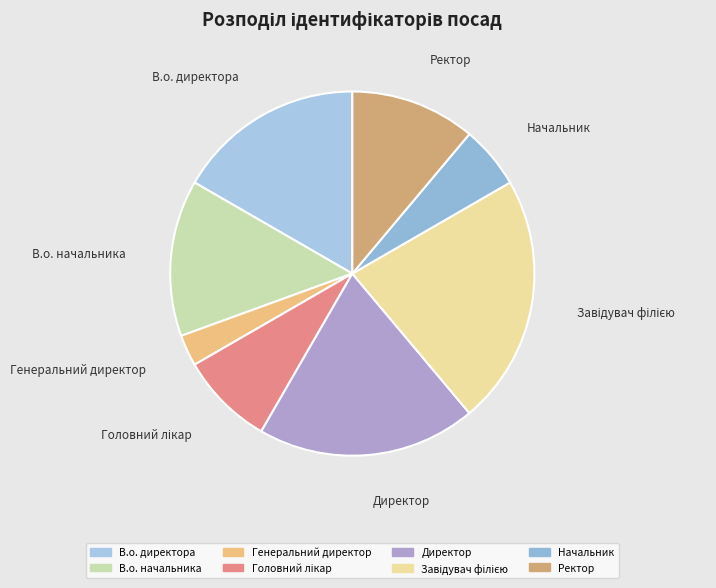

Approximately how many times larger is the value at Начальник compared to В.о. директора?

0.3